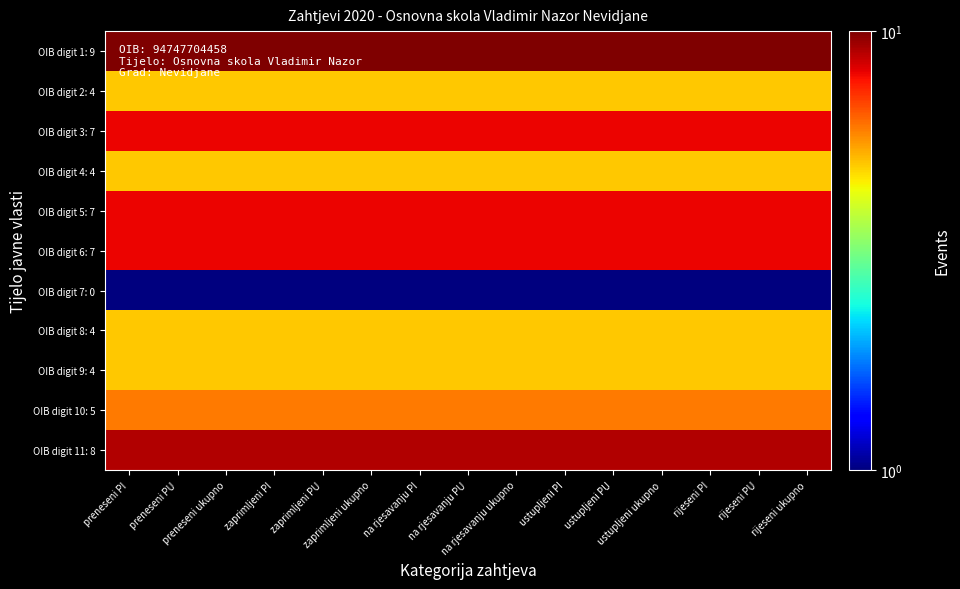

Reading right to left, list all the values displayed in this chart.

OIB digit 1: 9: rijeseni ukupno=10	rijeseni PU=10	rijeseni PI=10	ustupljeni ukupno=10	ustupljeni PU=10	ustupljeni PI=10	na rjesavanju ukupno=10	na rjesavanju PU=10	na rjesavanju PI=10	zaprimljeni ukupno=10	zaprimljeni PU=10	zaprimljeni PI=10	preneseni ukupno=10	preneseni PU=10	preneseni PI=10
OIB digit 2: 4: rijeseni ukupno=5	rijeseni PU=5	rijeseni PI=5	ustupljeni ukupno=5	ustupljeni PU=5	ustupljeni PI=5	na rjesavanju ukupno=5	na rjesavanju PU=5	na rjesavanju PI=5	zaprimljeni ukupno=5	zaprimljeni PU=5	zaprimljeni PI=5	preneseni ukupno=5	preneseni PU=5	preneseni PI=5
OIB digit 3: 7: rijeseni ukupno=8	rijeseni PU=8	rijeseni PI=8	ustupljeni ukupno=8	ustupljeni PU=8	ustupljeni PI=8	na rjesavanju ukupno=8	na rjesavanju PU=8	na rjesavanju PI=8	zaprimljeni ukupno=8	zaprimljeni PU=8	zaprimljeni PI=8	preneseni ukupno=8	preneseni PU=8	preneseni PI=8
OIB digit 4: 4: rijeseni ukupno=5	rijeseni PU=5	rijeseni PI=5	ustupljeni ukupno=5	ustupljeni PU=5	ustupljeni PI=5	na rjesavanju ukupno=5	na rjesavanju PU=5	na rjesavanju PI=5	zaprimljeni ukupno=5	zaprimljeni PU=5	zaprimljeni PI=5	preneseni ukupno=5	preneseni PU=5	preneseni PI=5
OIB digit 5: 7: rijeseni ukupno=8	rijeseni PU=8	rijeseni PI=8	ustupljeni ukupno=8	ustupljeni PU=8	ustupljeni PI=8	na rjesavanju ukupno=8	na rjesavanju PU=8	na rjesavanju PI=8	zaprimljeni ukupno=8	zaprimljeni PU=8	zaprimljeni PI=8	preneseni ukupno=8	preneseni PU=8	preneseni PI=8
OIB digit 6: 7: rijeseni ukupno=8	rijeseni PU=8	rijeseni PI=8	ustupljeni ukupno=8	ustupljeni PU=8	ustupljeni PI=8	na rjesavanju ukupno=8	na rjesavanju PU=8	na rjesavanju PI=8	zaprimljeni ukupno=8	zaprimljeni PU=8	zaprimljeni PI=8	preneseni ukupno=8	preneseni PU=8	preneseni PI=8
OIB digit 7: 0: rijeseni ukupno=1	rijeseni PU=1	rijeseni PI=1	ustupljeni ukupno=1	ustupljeni PU=1	ustupljeni PI=1	na rjesavanju ukupno=1	na rjesavanju PU=1	na rjesavanju PI=1	zaprimljeni ukupno=1	zaprimljeni PU=1	zaprimljeni PI=1	preneseni ukupno=1	preneseni PU=1	preneseni PI=1
OIB digit 8: 4: rijeseni ukupno=5	rijeseni PU=5	rijeseni PI=5	ustupljeni ukupno=5	ustupljeni PU=5	ustupljeni PI=5	na rjesavanju ukupno=5	na rjesavanju PU=5	na rjesavanju PI=5	zaprimljeni ukupno=5	zaprimljeni PU=5	zaprimljeni PI=5	preneseni ukupno=5	preneseni PU=5	preneseni PI=5
OIB digit 9: 4: rijeseni ukupno=5	rijeseni PU=5	rijeseni PI=5	ustupljeni ukupno=5	ustupljeni PU=5	ustupljeni PI=5	na rjesavanju ukupno=5	na rjesavanju PU=5	na rjesavanju PI=5	zaprimljeni ukupno=5	zaprimljeni PU=5	zaprimljeni PI=5	preneseni ukupno=5	preneseni PU=5	preneseni PI=5
OIB digit 10: 5: rijeseni ukupno=6	rijeseni PU=6	rijeseni PI=6	ustupljeni ukupno=6	ustupljeni PU=6	ustupljeni PI=6	na rjesavanju ukupno=6	na rjesavanju PU=6	na rjesavanju PI=6	zaprimljeni ukupno=6	zaprimljeni PU=6	zaprimljeni PI=6	preneseni ukupno=6	preneseni PU=6	preneseni PI=6
OIB digit 11: 8: rijeseni ukupno=9	rijeseni PU=9	rijeseni PI=9	ustupljeni ukupno=9	ustupljeni PU=9	ustupljeni PI=9	na rjesavanju ukupno=9	na rjesavanju PU=9	na rjesavanju PI=9	zaprimljeni ukupno=9	zaprimljeni PU=9	zaprimljeni PI=9	preneseni ukupno=9	preneseni PU=9	preneseni PI=9